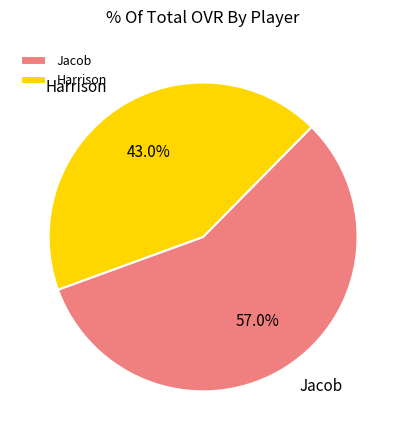

Count the number of slices in the pie.

2